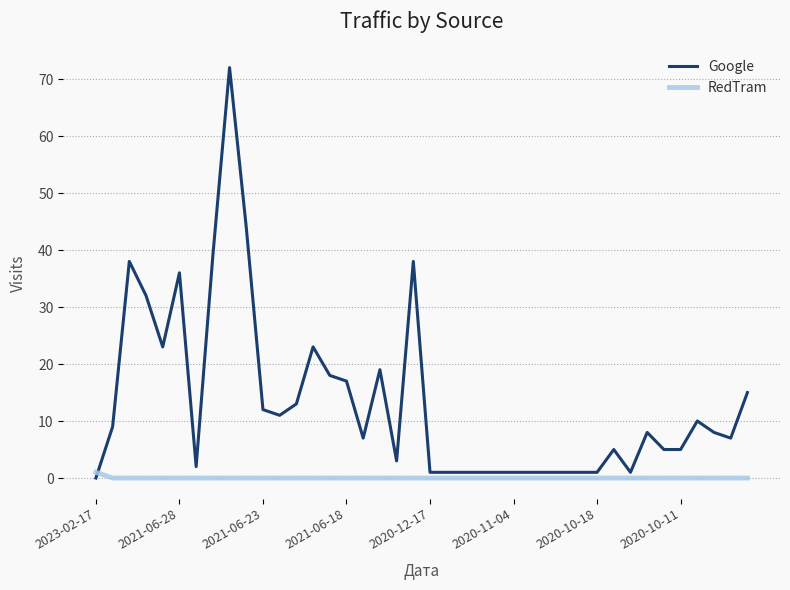

True or false: Google has more than 1 interior local peaks.

True